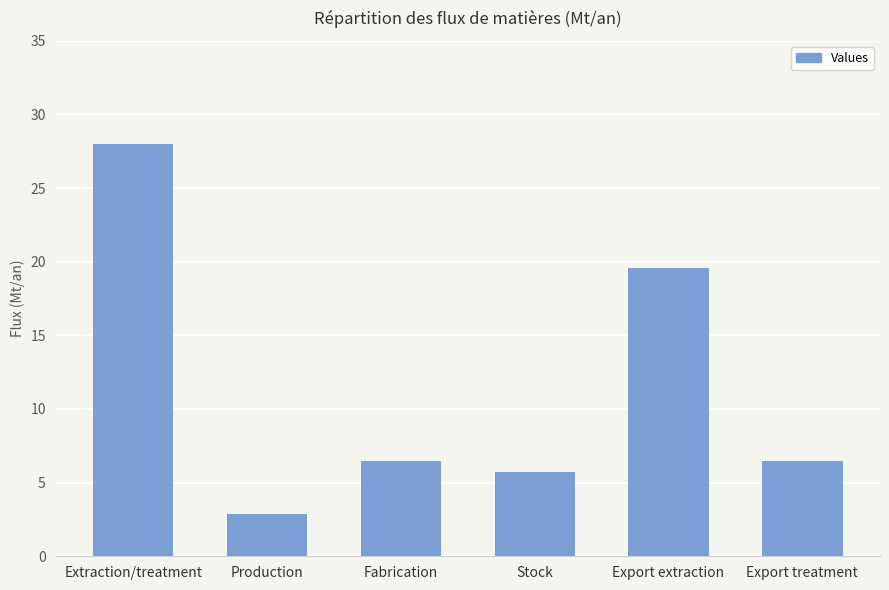

What is the smallest value displayed?

2.9